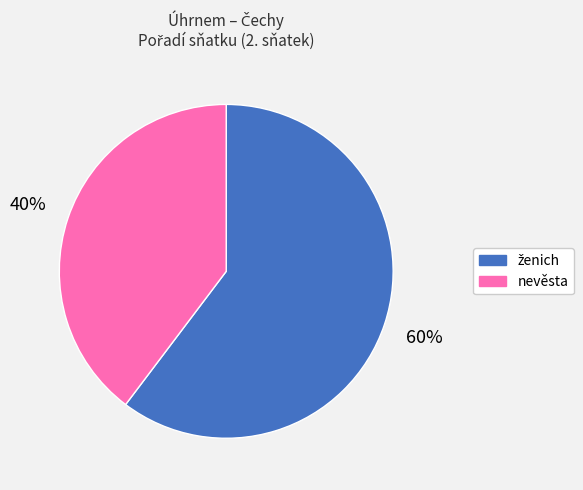

Does any single category account for the majority?

Yes